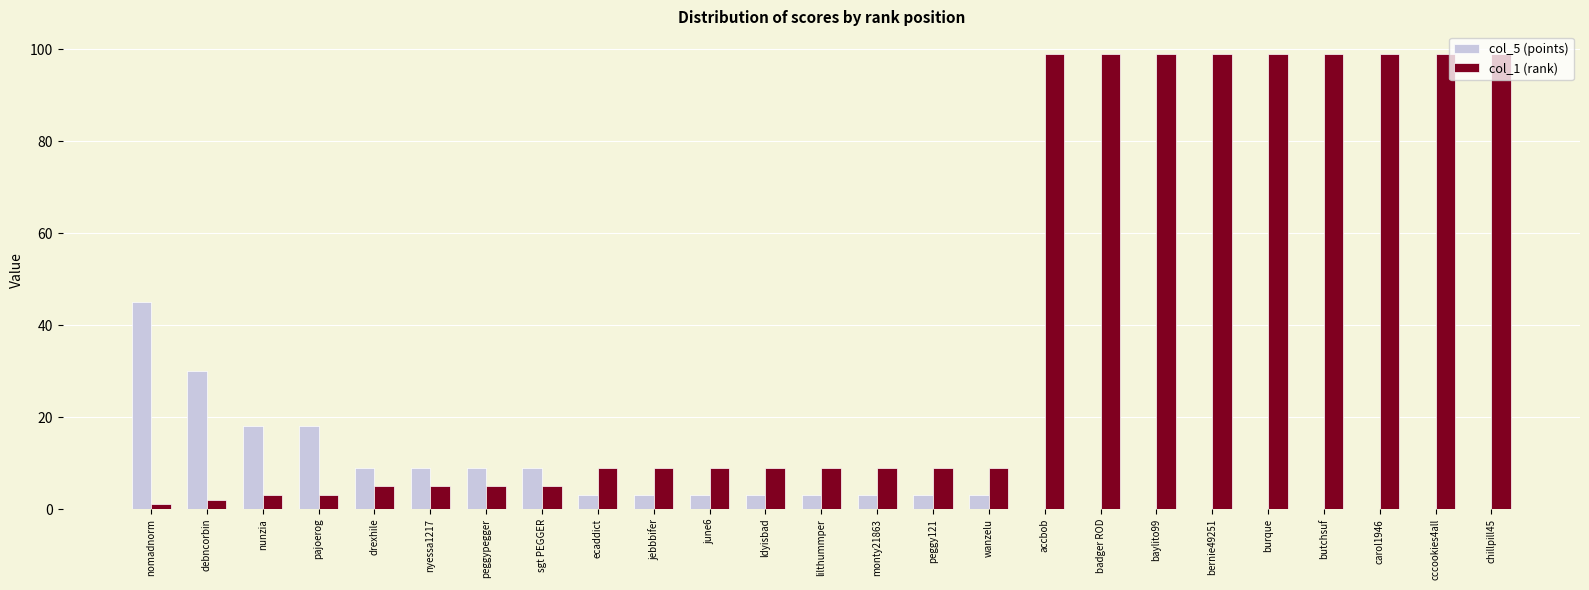

What is the average value of the col_1 (rank) series?

40